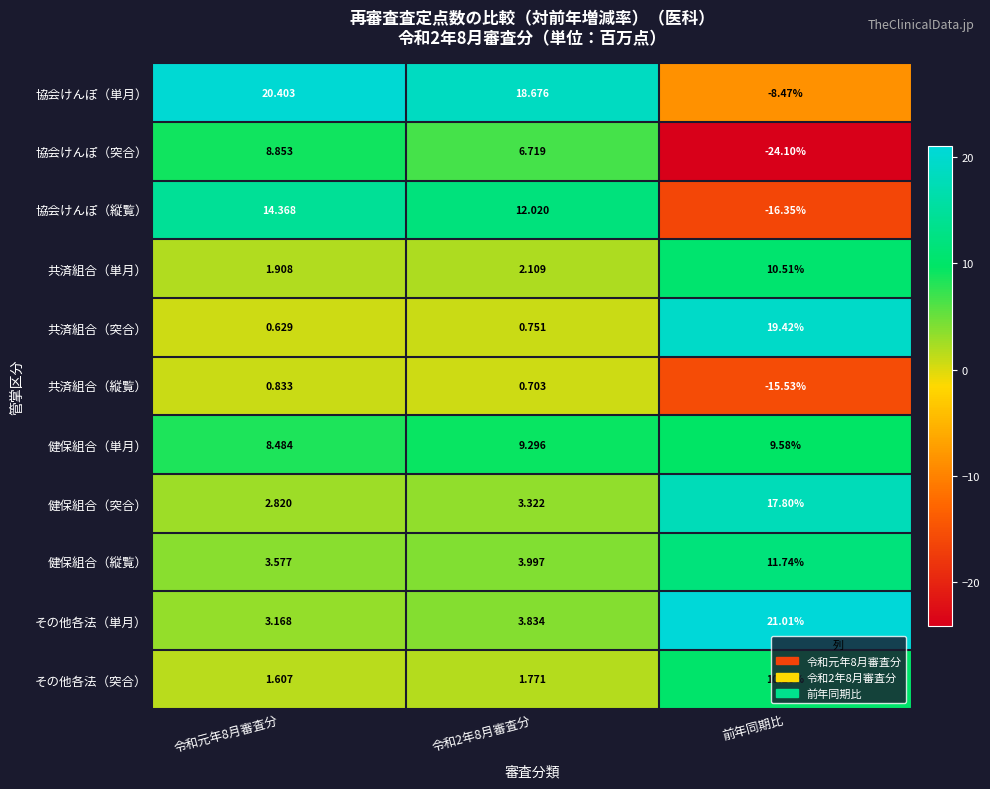

Which series changed the most between 令和元年8月審査分 and 令和2年8月審査分?

協会けんぽ（縦覧）